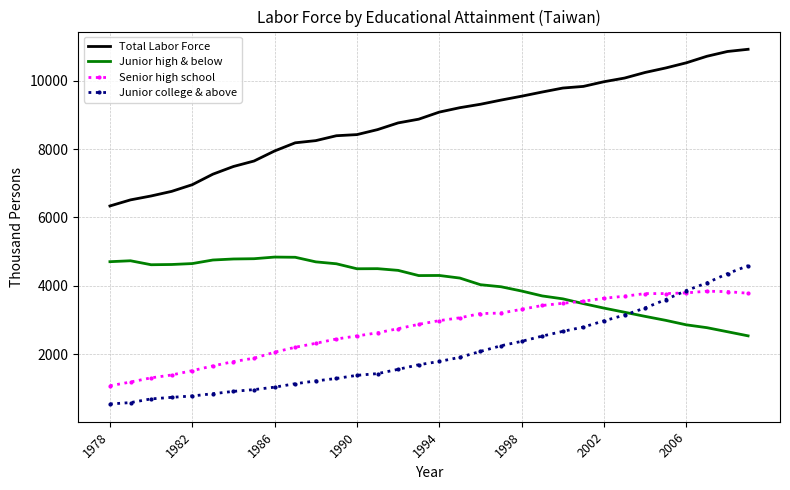

What are all the series names shown in the legend?

Total Labor Force, Junior high & below, Senior high school, Junior college & above